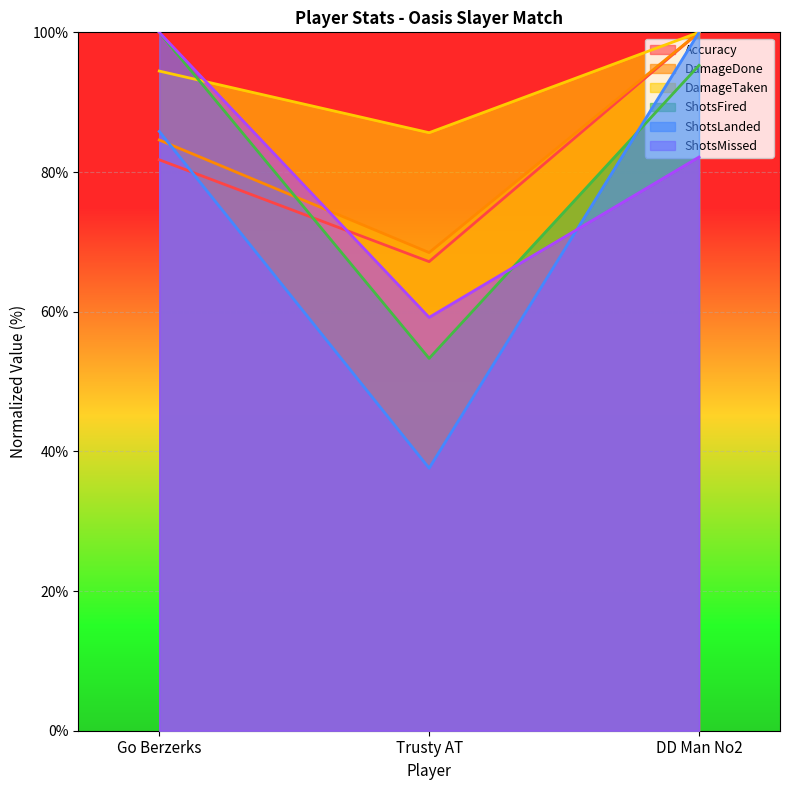

What is the minimum value shown in the chart?

37.6